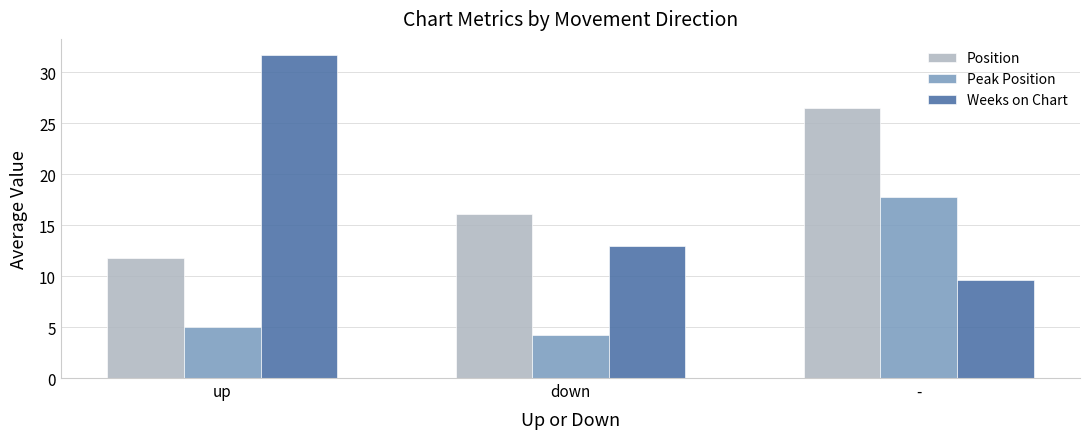

What is the total value across all series at up?

48.5